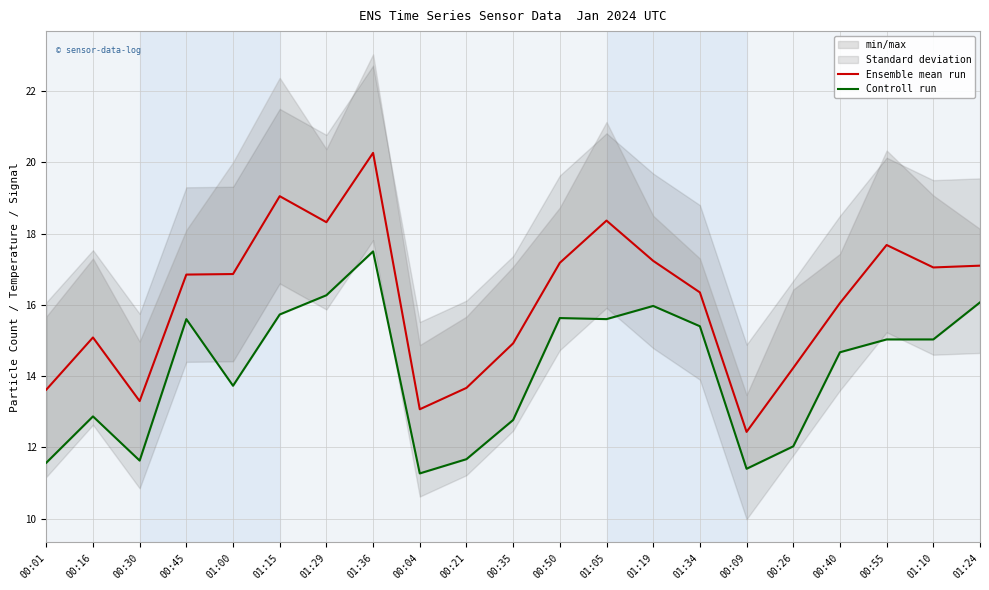

At how many categories does at least one series exceed 12?

21